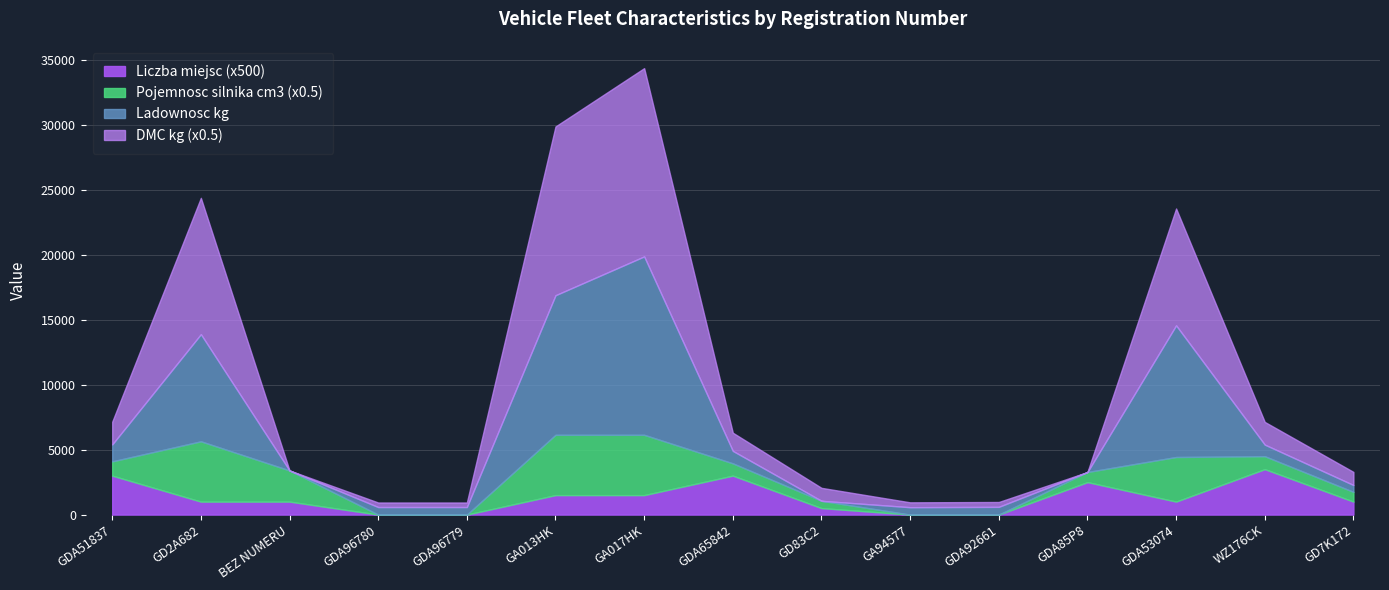

How many positive values does the Liczba miejsc series have?

11